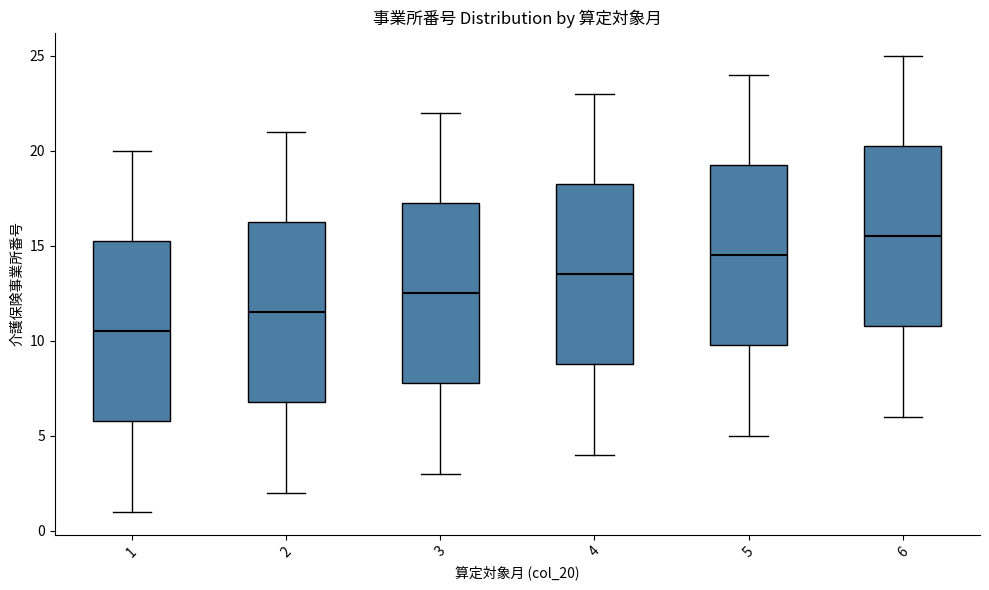

Which box's median line is the lowest?

1